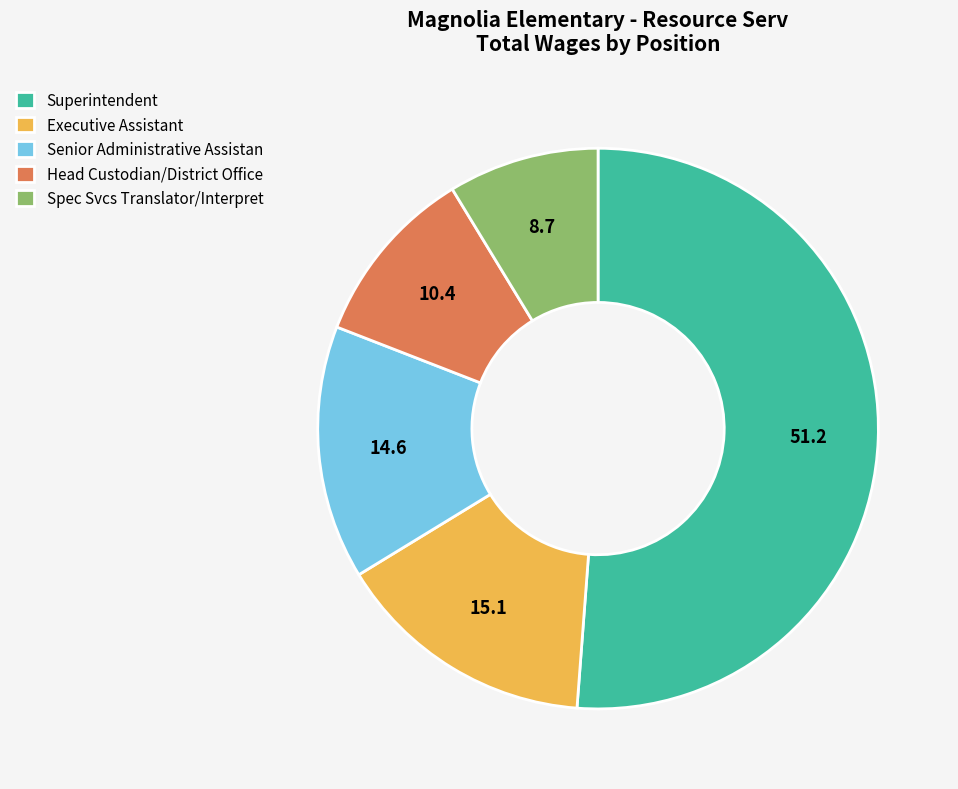

Do Spec Svcs Translator/Interpret and Superintendent together represent more than half of the pie?

Yes